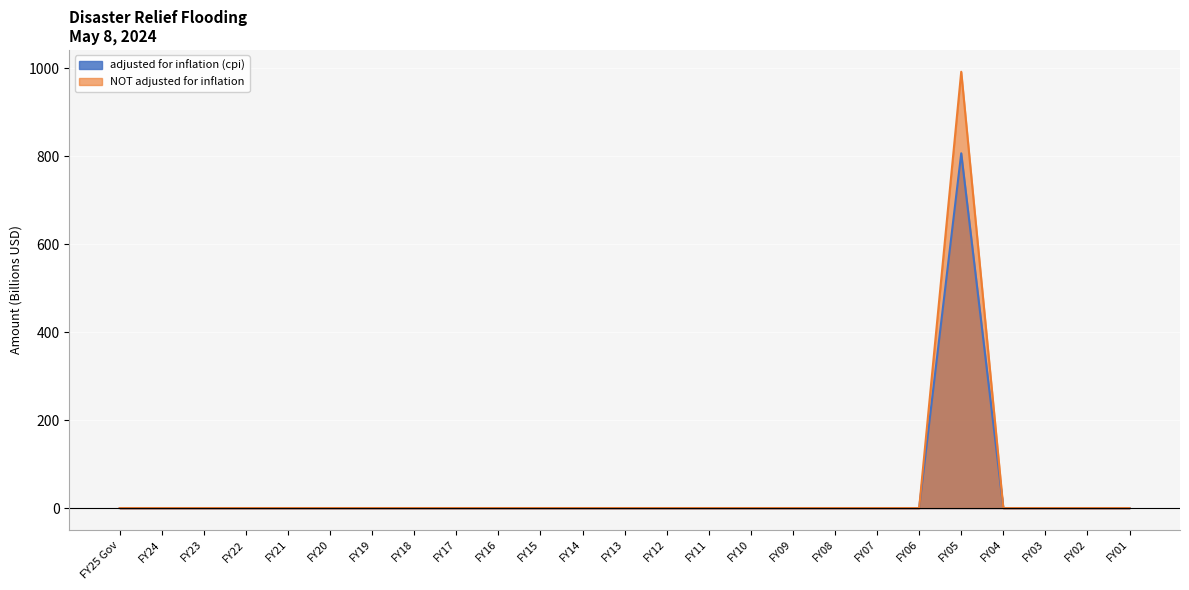

Is the value of adjusted for inflation (cpi) at FY10 greater than the value of NOT adjusted for inflation at FY22?

No